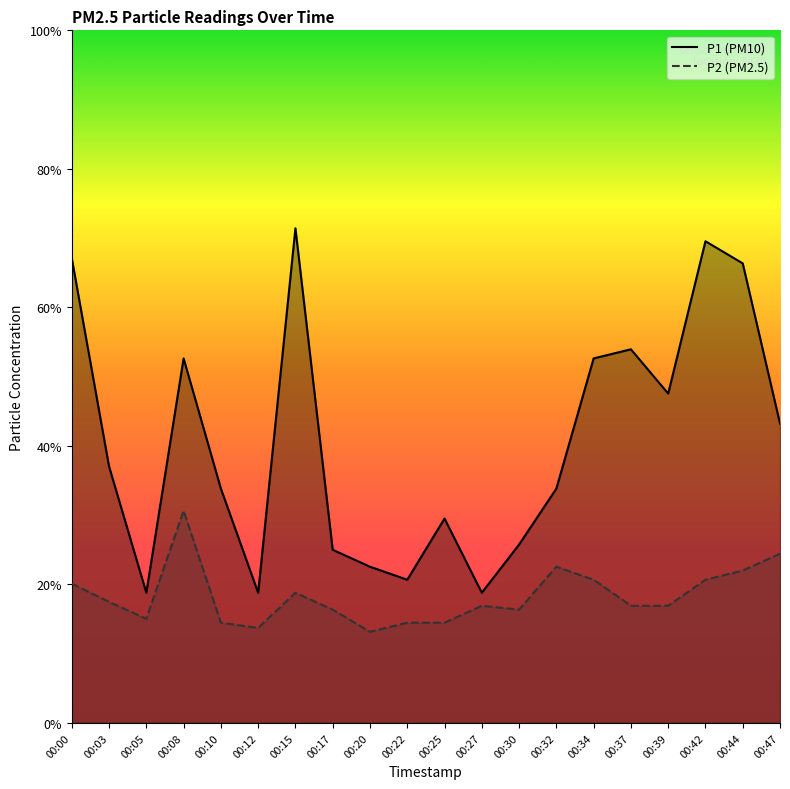

Is the value of P1 at 00:47 greater than the value of P2 at 00:05?

Yes